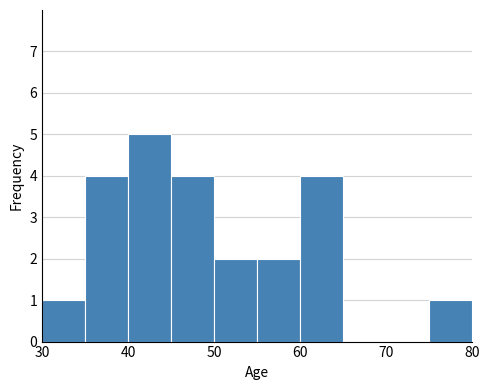

How tall is the bar that spans 75 to 80 on the x-axis? The values are not printed on the chart, so give them approximately, as read against the axis.

1